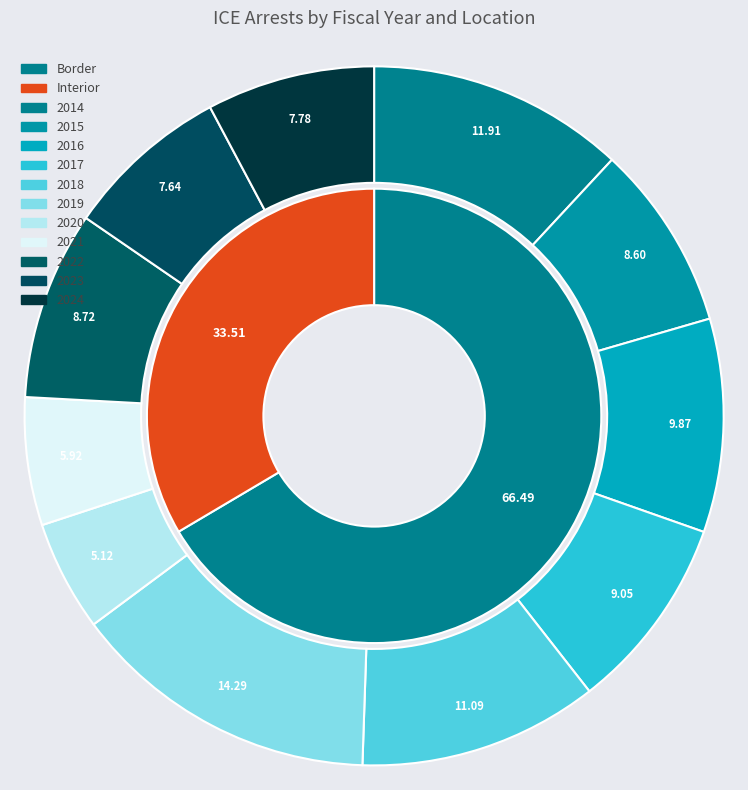

How many slices are in this pie chart?

11